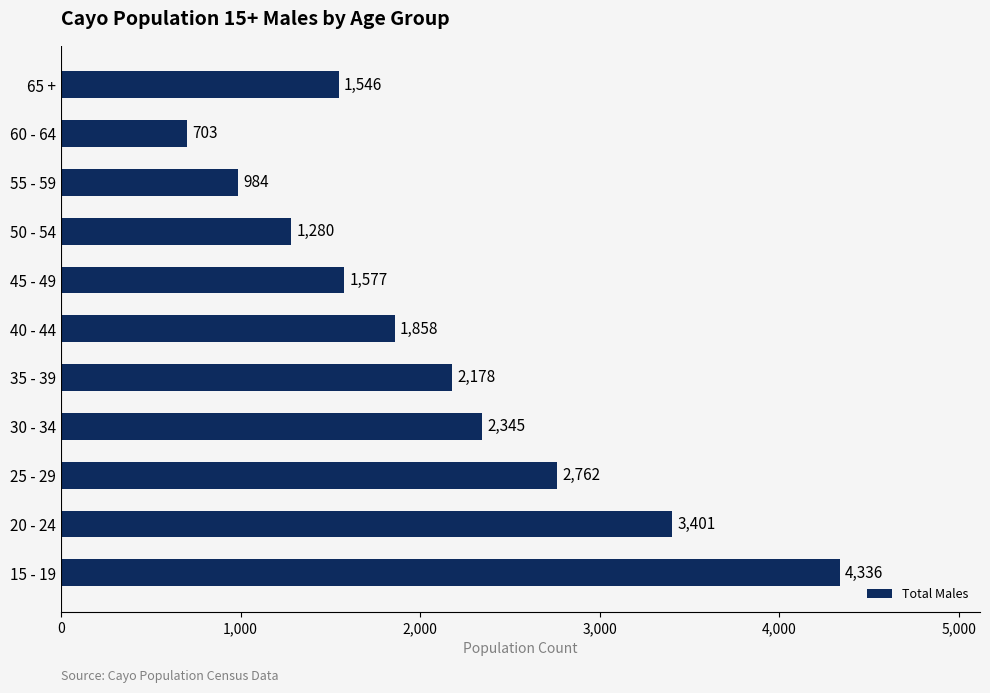

The value at 30 - 34 is 2345. True or false?

True